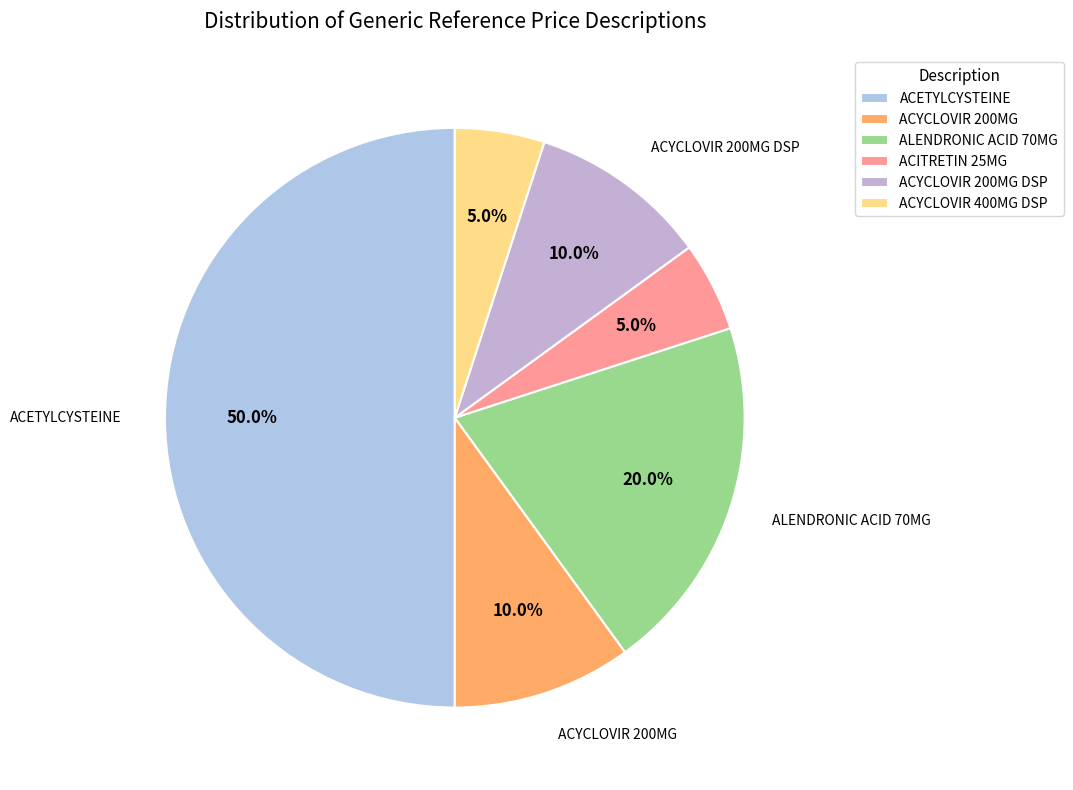

How many segments does this pie chart have?

6